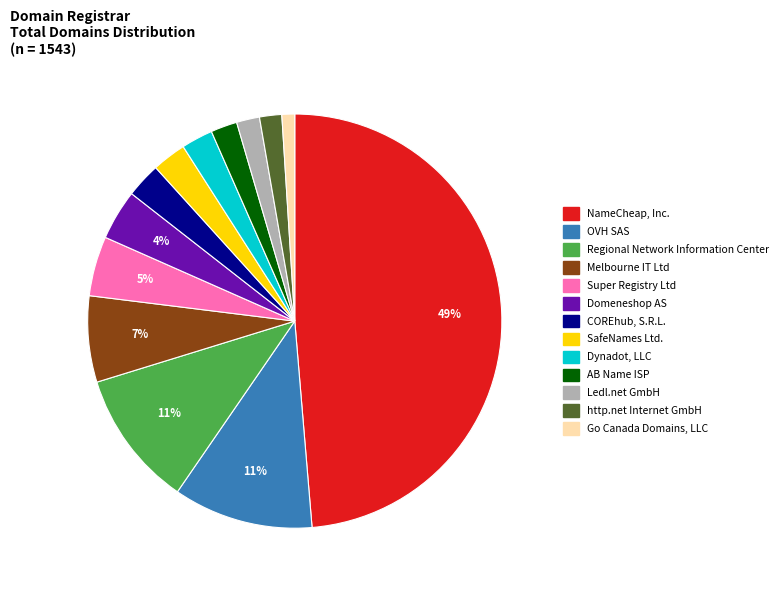

How many slices are in this pie chart?

13